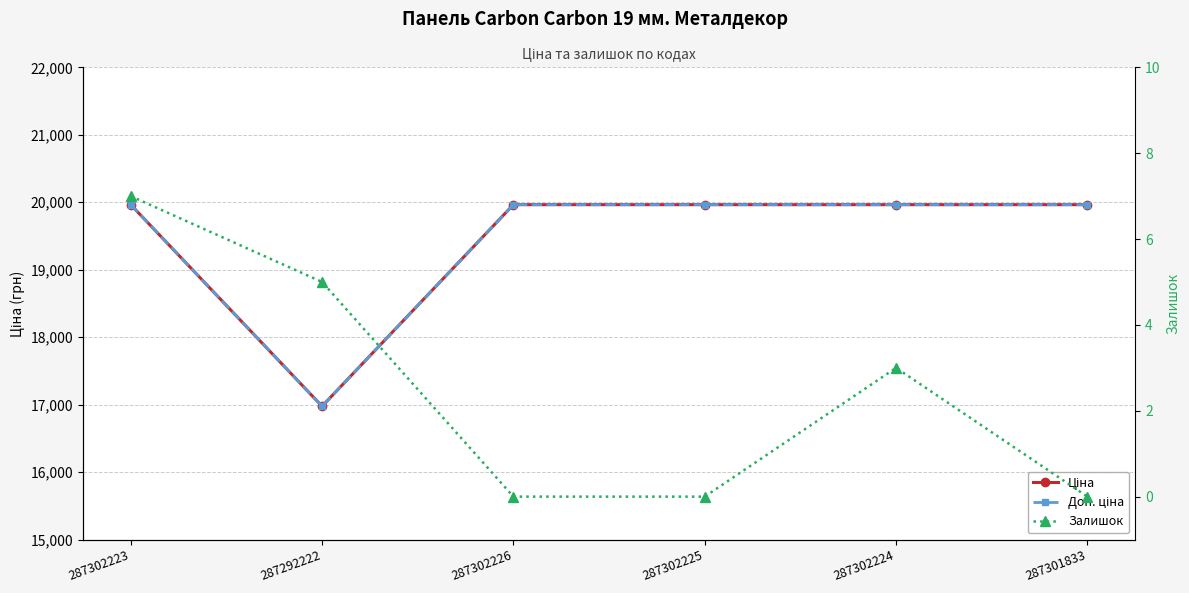

What is the greatest value displayed?

19964.2